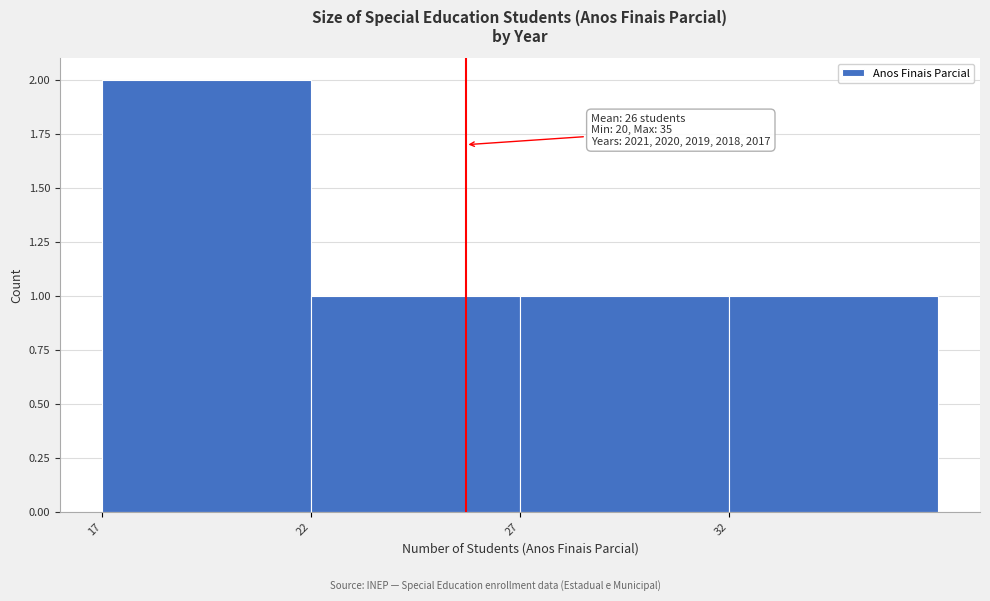

Reading left to right, what are all the values shown in this chart?

2	1	1	1